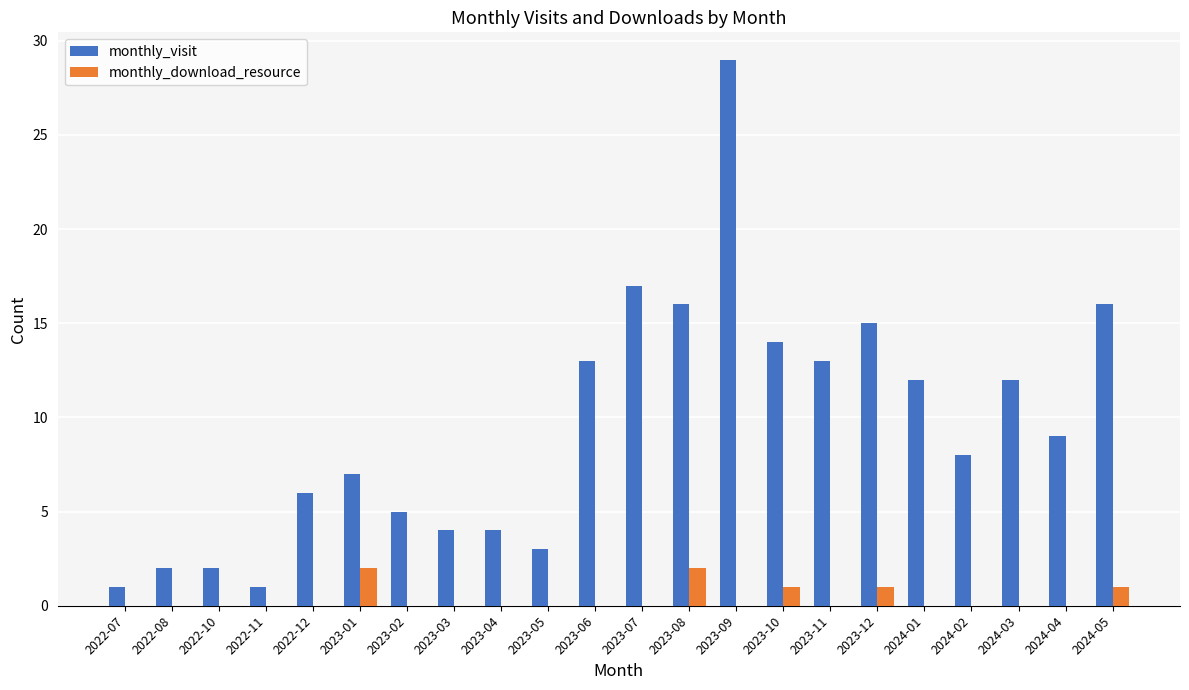

At which category is the sum across all series the highest?

2023-09